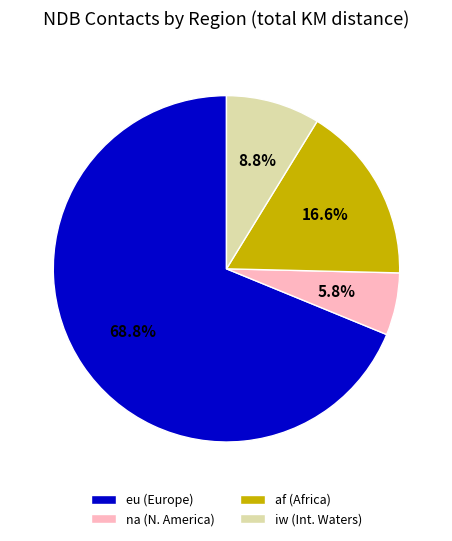

Combined, do af (Africa) and eu (Europe) account for over 50%?

Yes